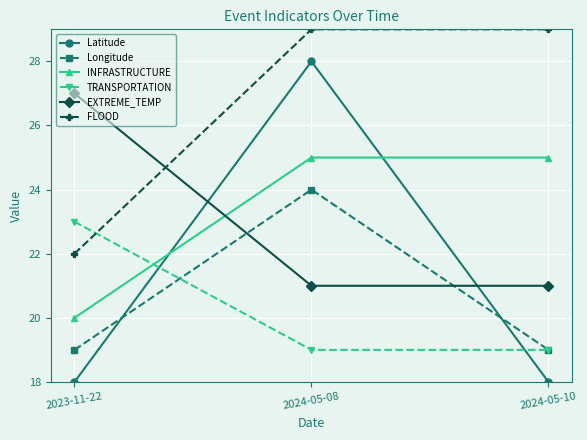

What is the value of the Latitude point at the 3rd from the left?

18.0